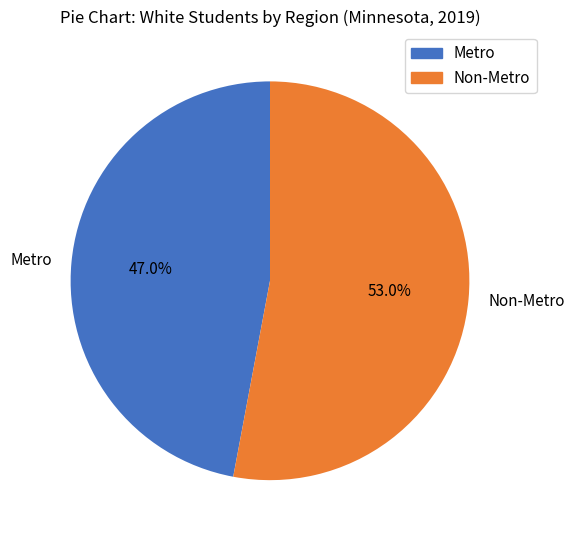

Which slice is the largest?

Non-Metro